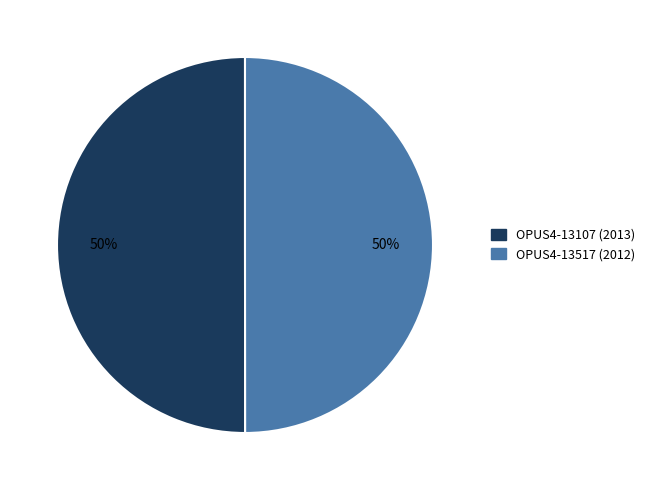

What percentage is the OPUS4-13107 (2013) slice, to the nearest percent?

50%